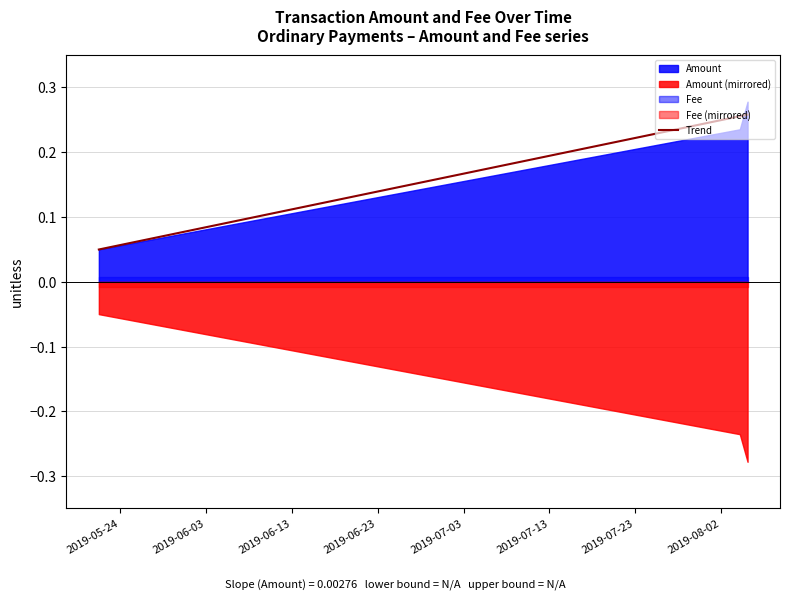

Between 2019-08-04 03:29:57 and 2019-05-21 13:47:57, which series saw the biggest shift?

Amount